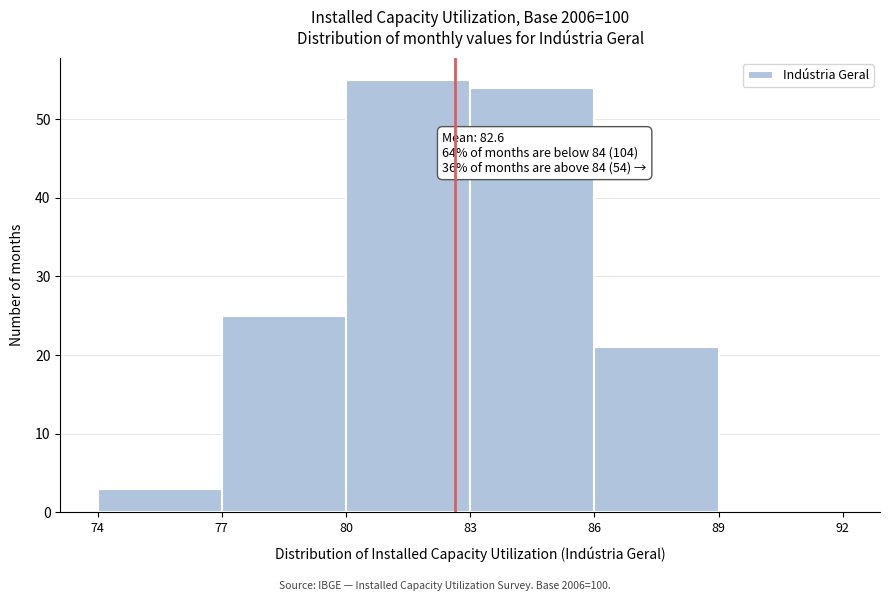

Over which range of the x-axis is the bar tallest?

80 to 83